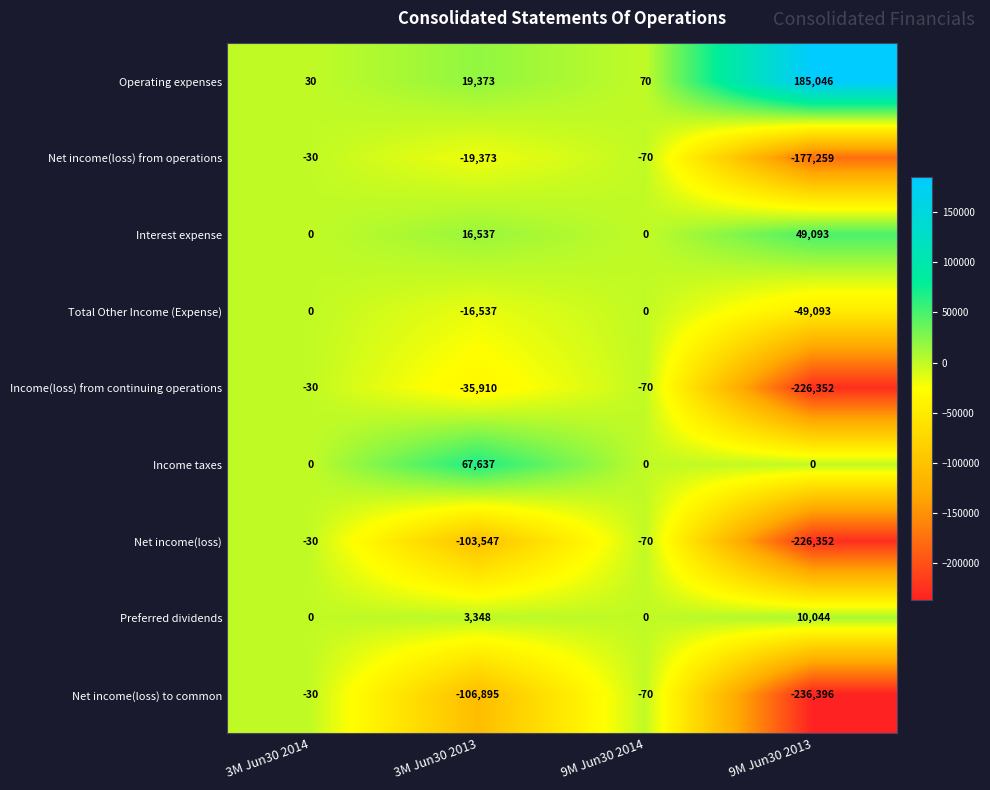

What is the total value across all series at 3M Jun30 2013?

-175367